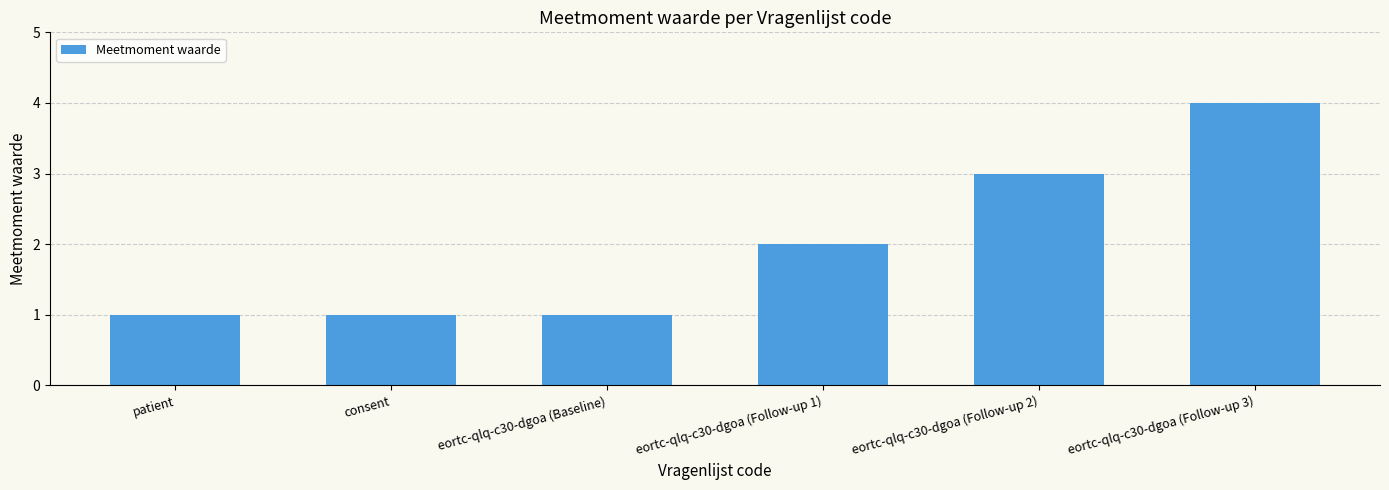

What is the label of the 3rd bar from the left?

eortc-qlq-c30-dgoa (Baseline)